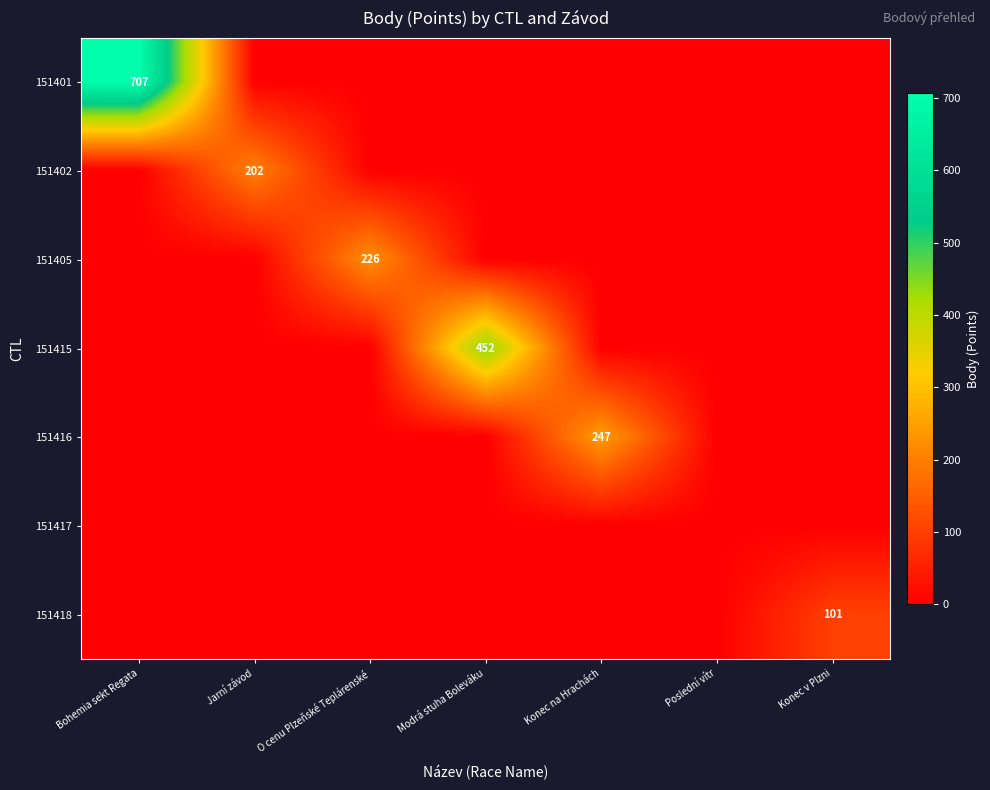

The 151415 series shows 452 at Modrá stuha Boleváku. True or false?

True